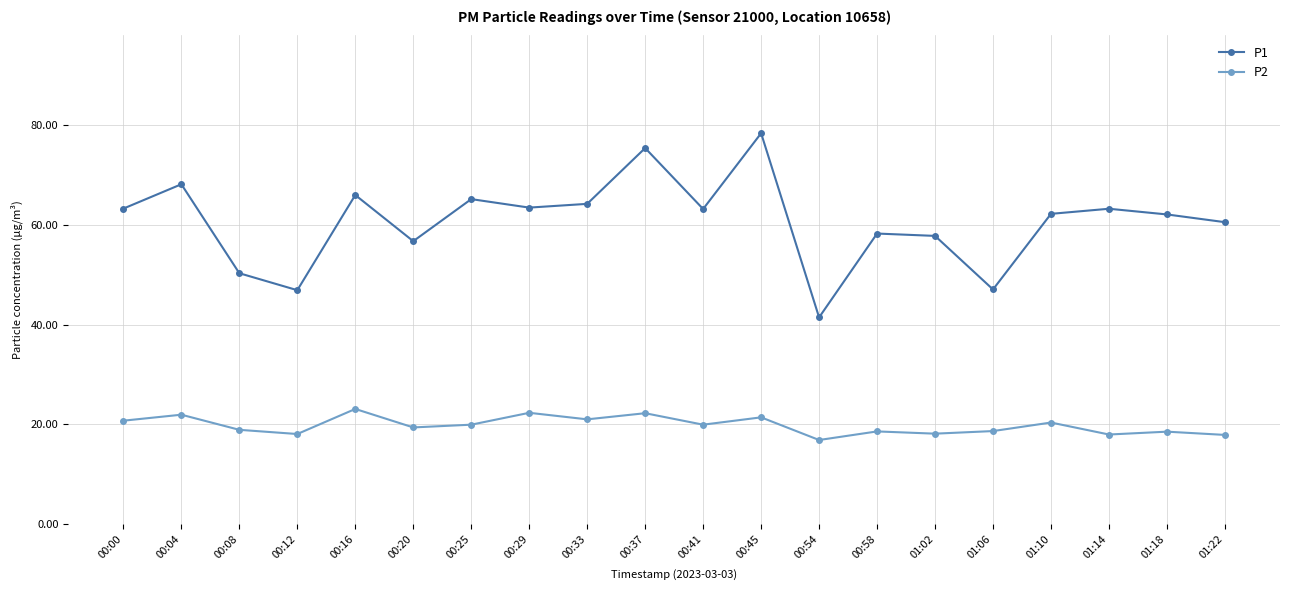

True or false: P2 has more than 2 points higher than both neighbors.

True